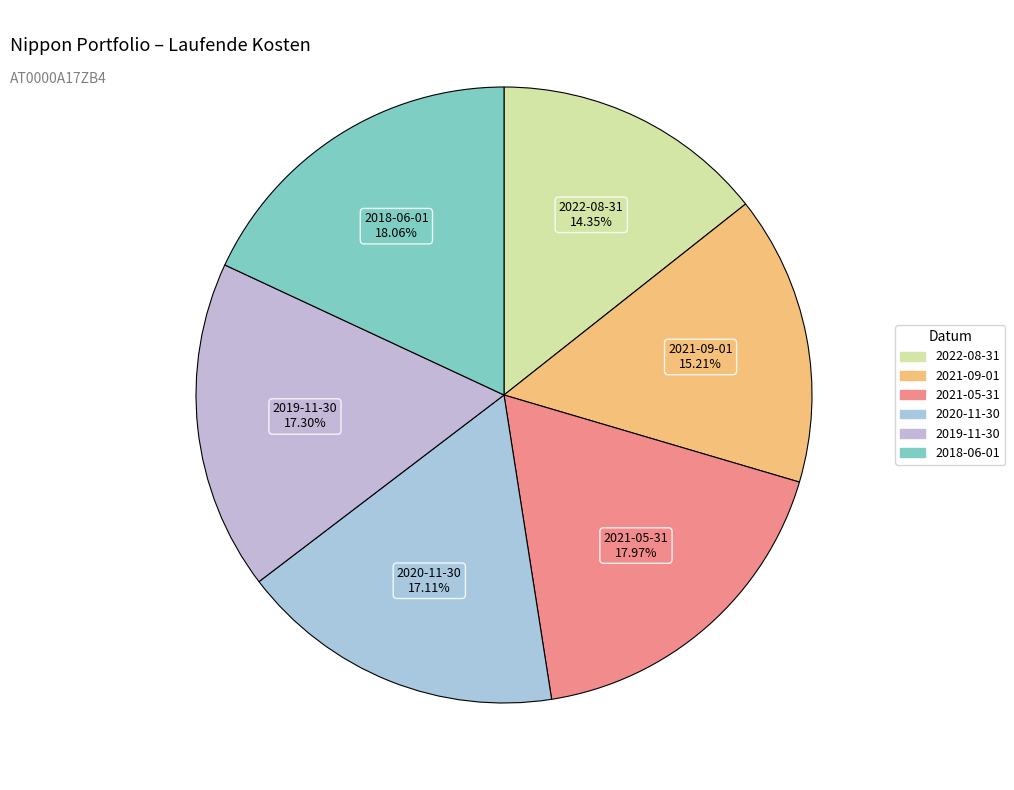

Which has a higher value, 2020-11-30 or 2021-09-01?

2020-11-30